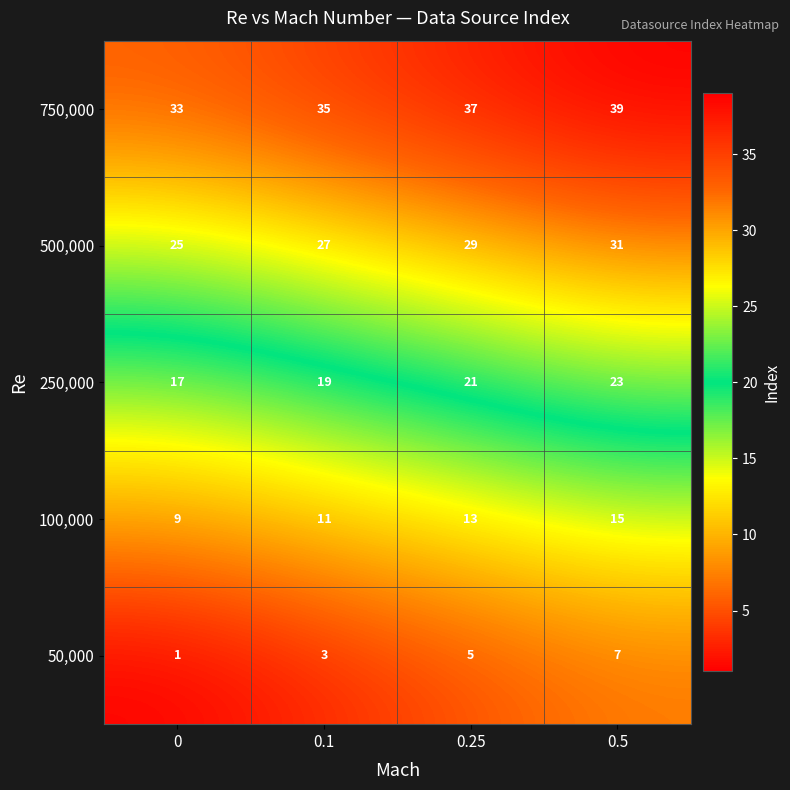

What is the difference between the highest and lowest values at 0?

32